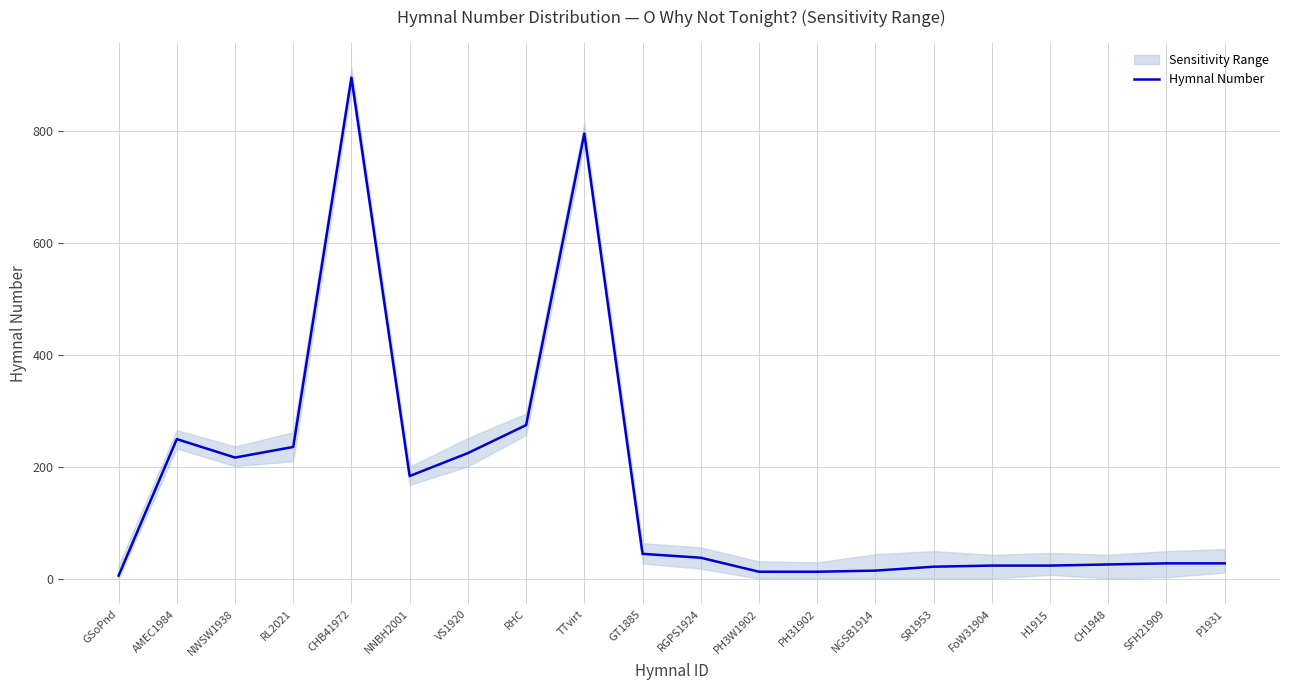

Which has a higher value, TTvirt or FoW31904?

TTvirt